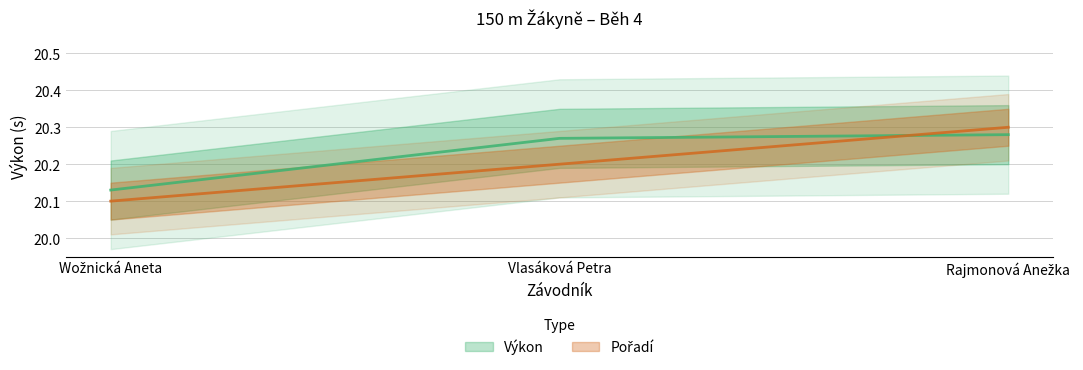

Count the Výkon values in the range 20 to 21.

3